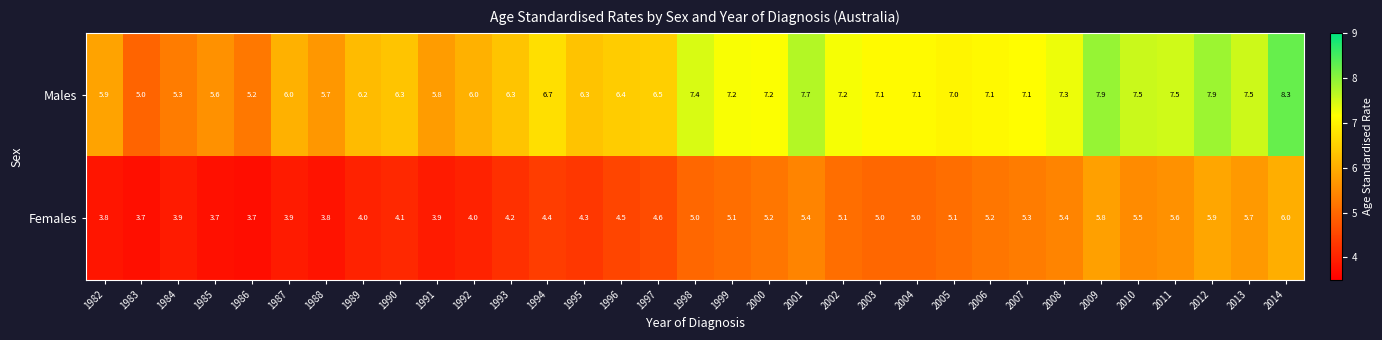

Which category has the highest value in the Females series?

2014